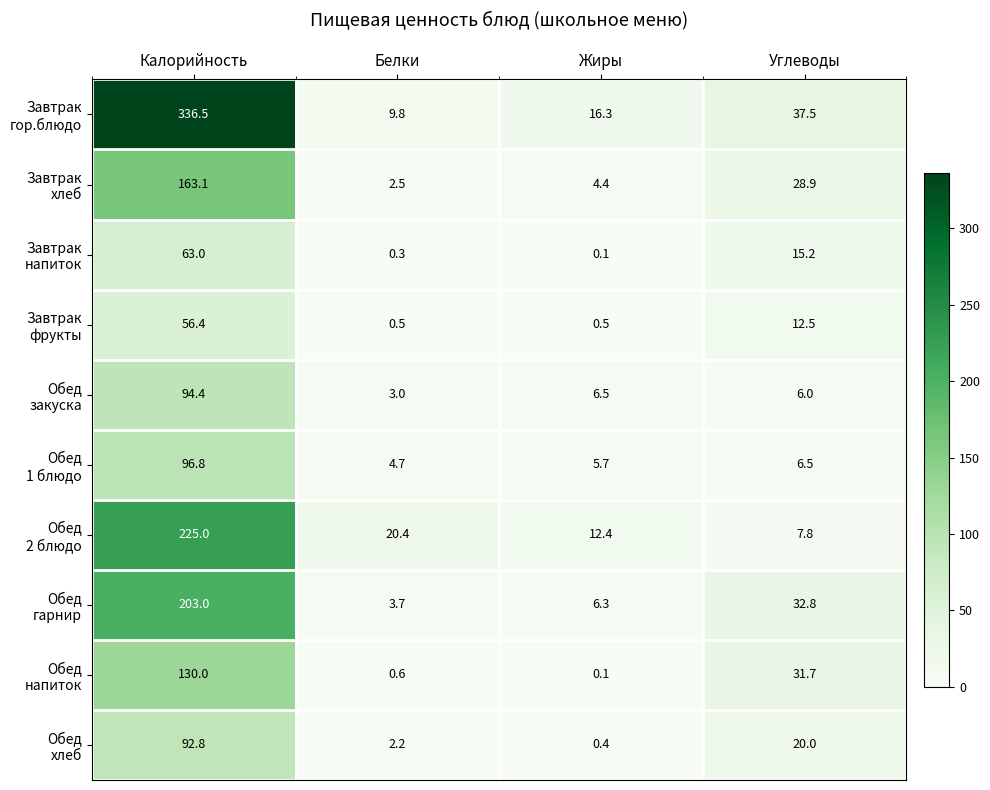

What is the total value across all series at Углеводы?

198.9